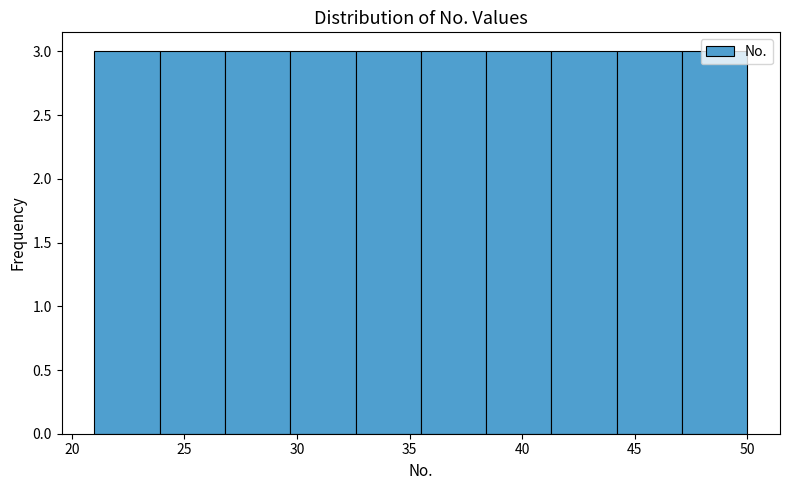

How tall is the bar that spans 21.0 to 23.9 on the x-axis? Neither the bar edges nor the heights are printed on the chart, so give them approximately, as read against the axes.

3